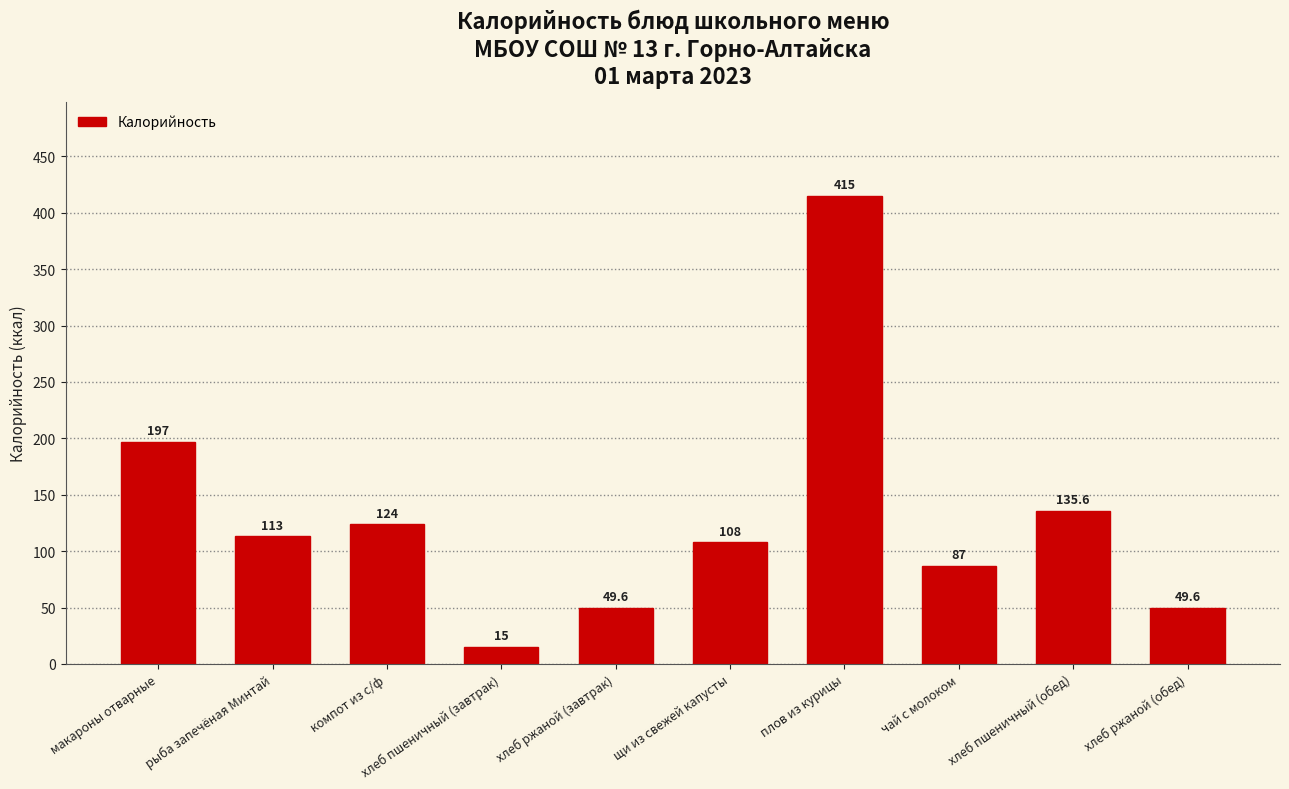

What is the difference between the maximum and minimum values?

400.0